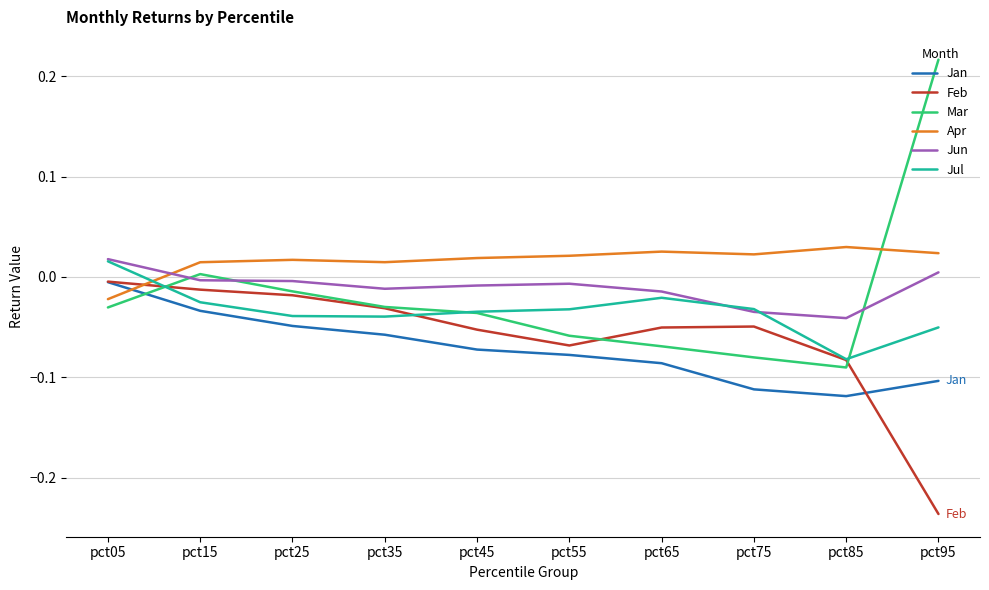

How many values in Jun are below zero?

8